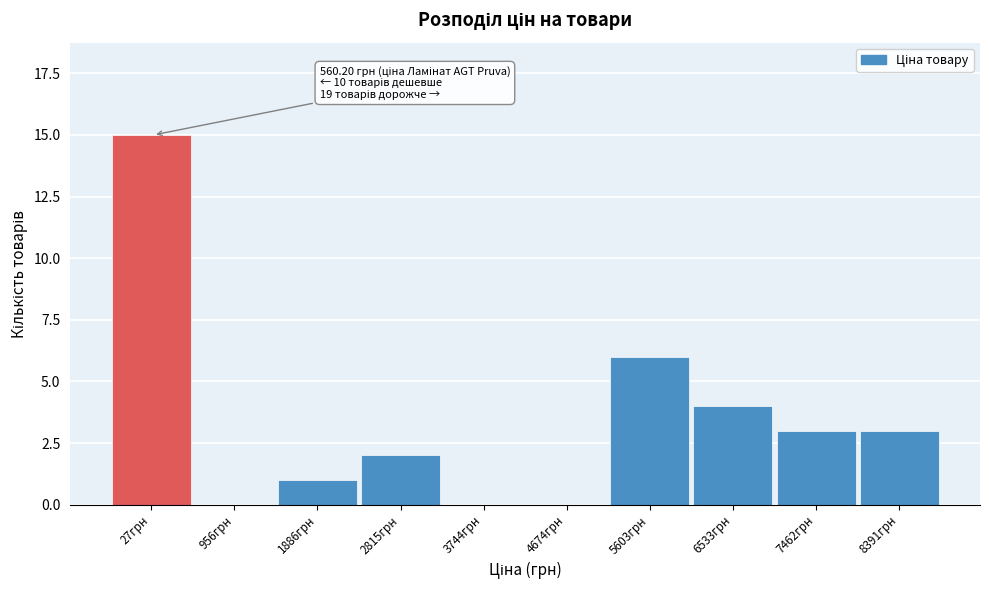

Reading right to left, extract all data points from this chart.

8391грн=3	7462грн=3	6533грн=4	5603грн=6	4674грн=0	3744грн=0	2815грн=2	1886грн=1	956грн=0	27грн=15